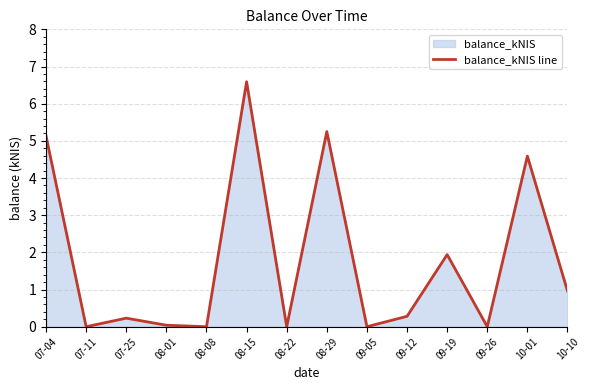

Is it true that the value at 07-04 is 8.6?

False